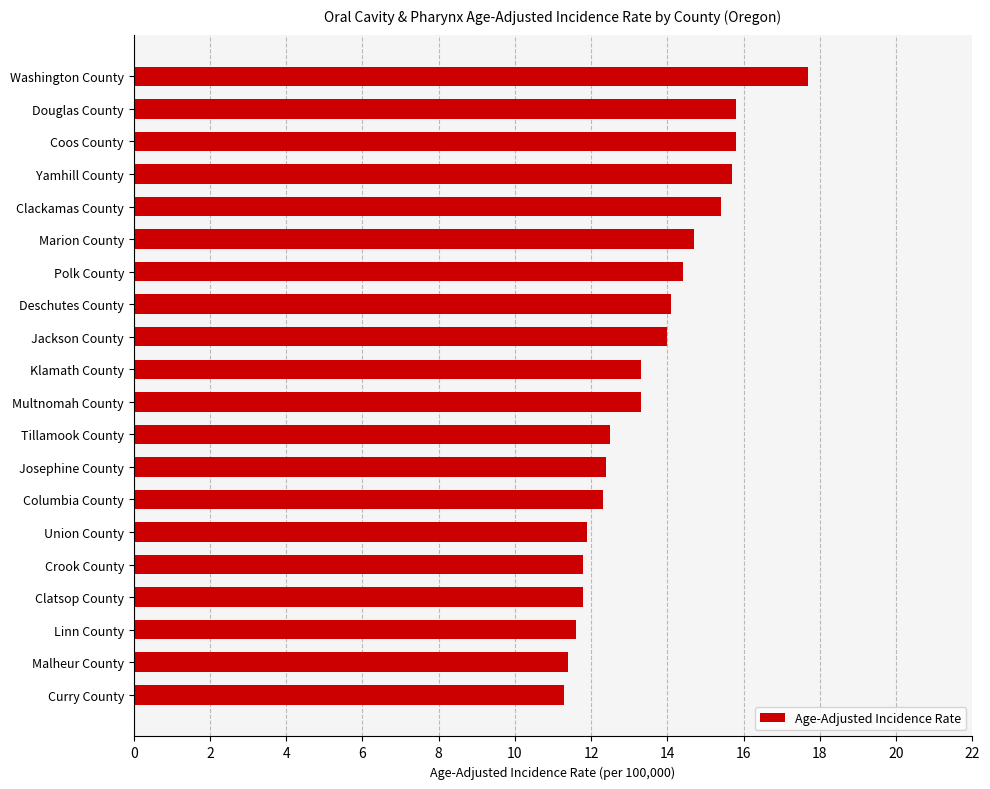

Which label corresponds to the largest value in the chart?

Washington County